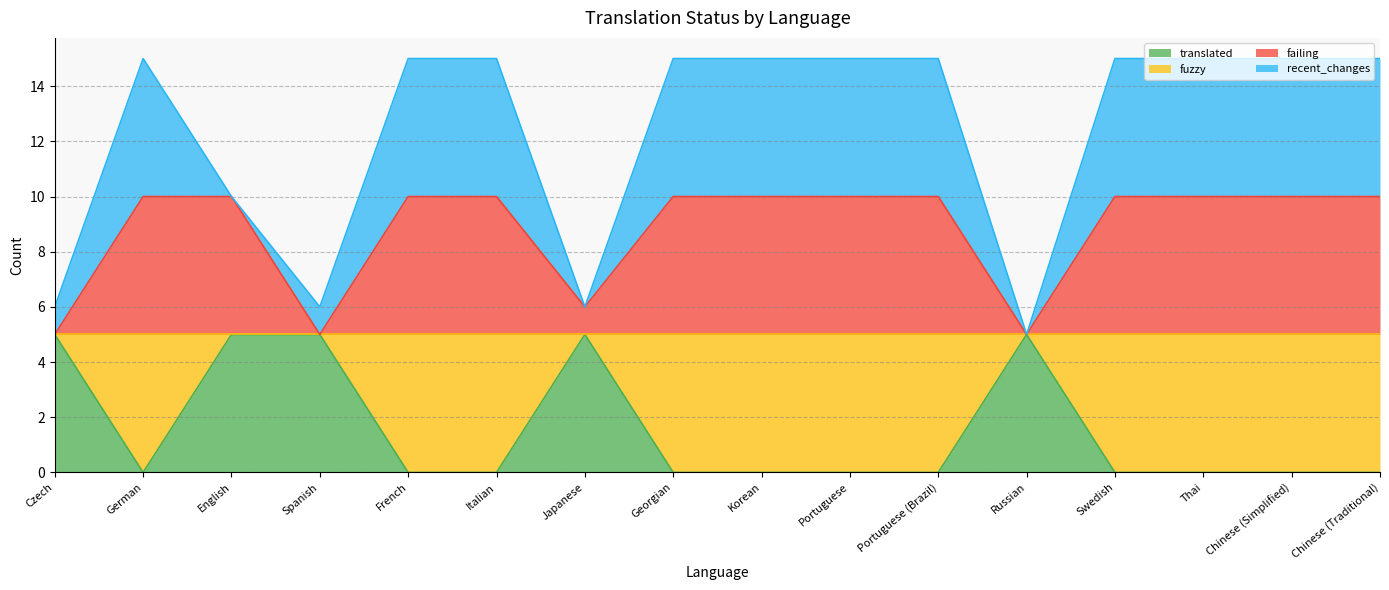

What is the total value across all series at Portuguese?

15